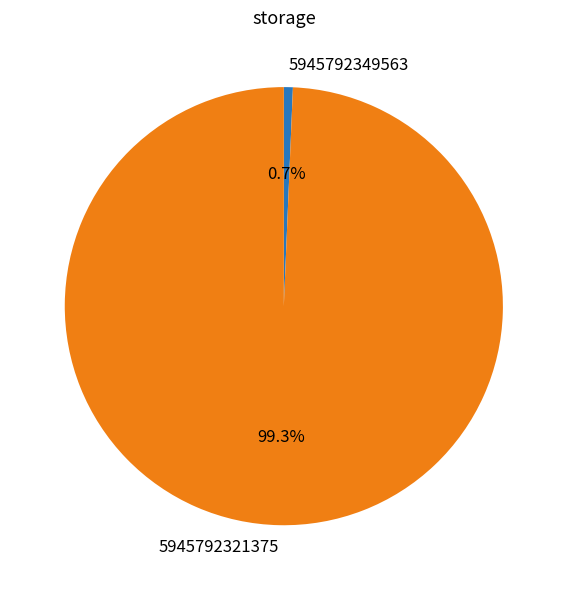

Which slice is the smallest?

5945792349563